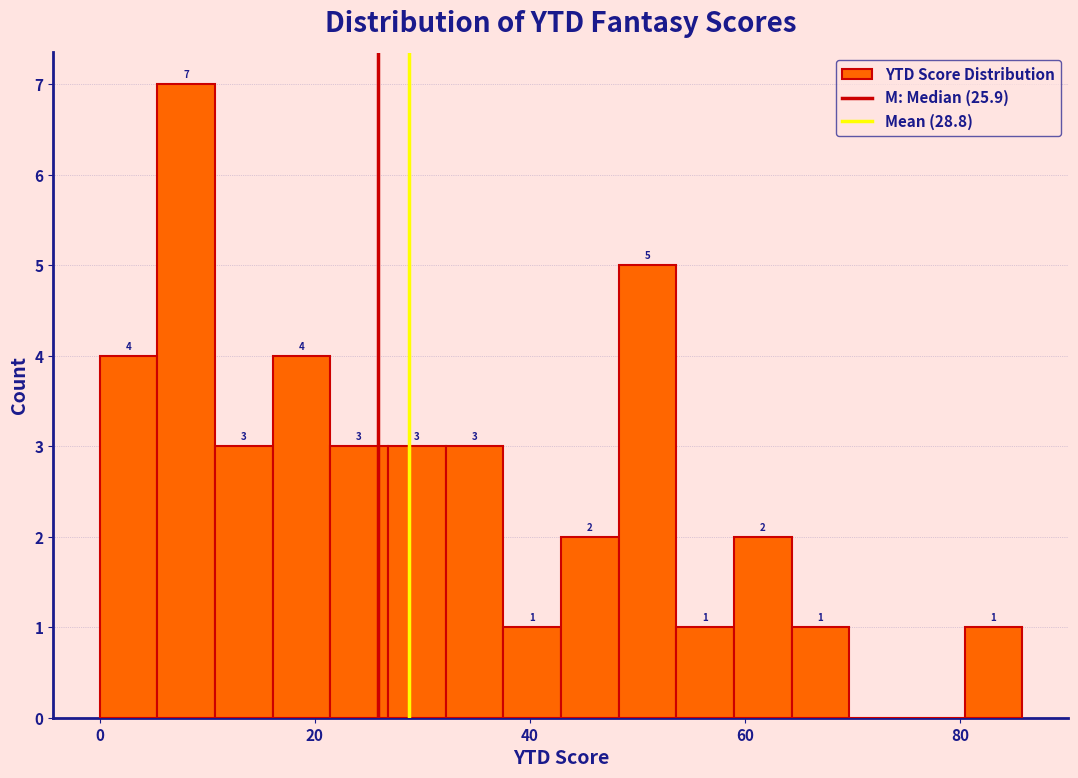

Around what value on the x-axis is the tallest bar? Give the approximate position of its centre, as read against the axis.

8